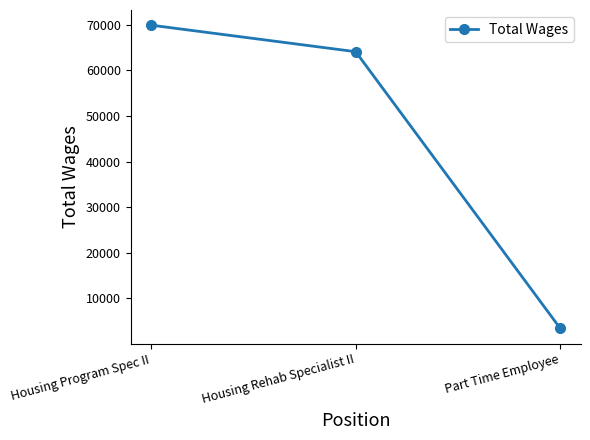

What position from the right is Part Time Employee?

1